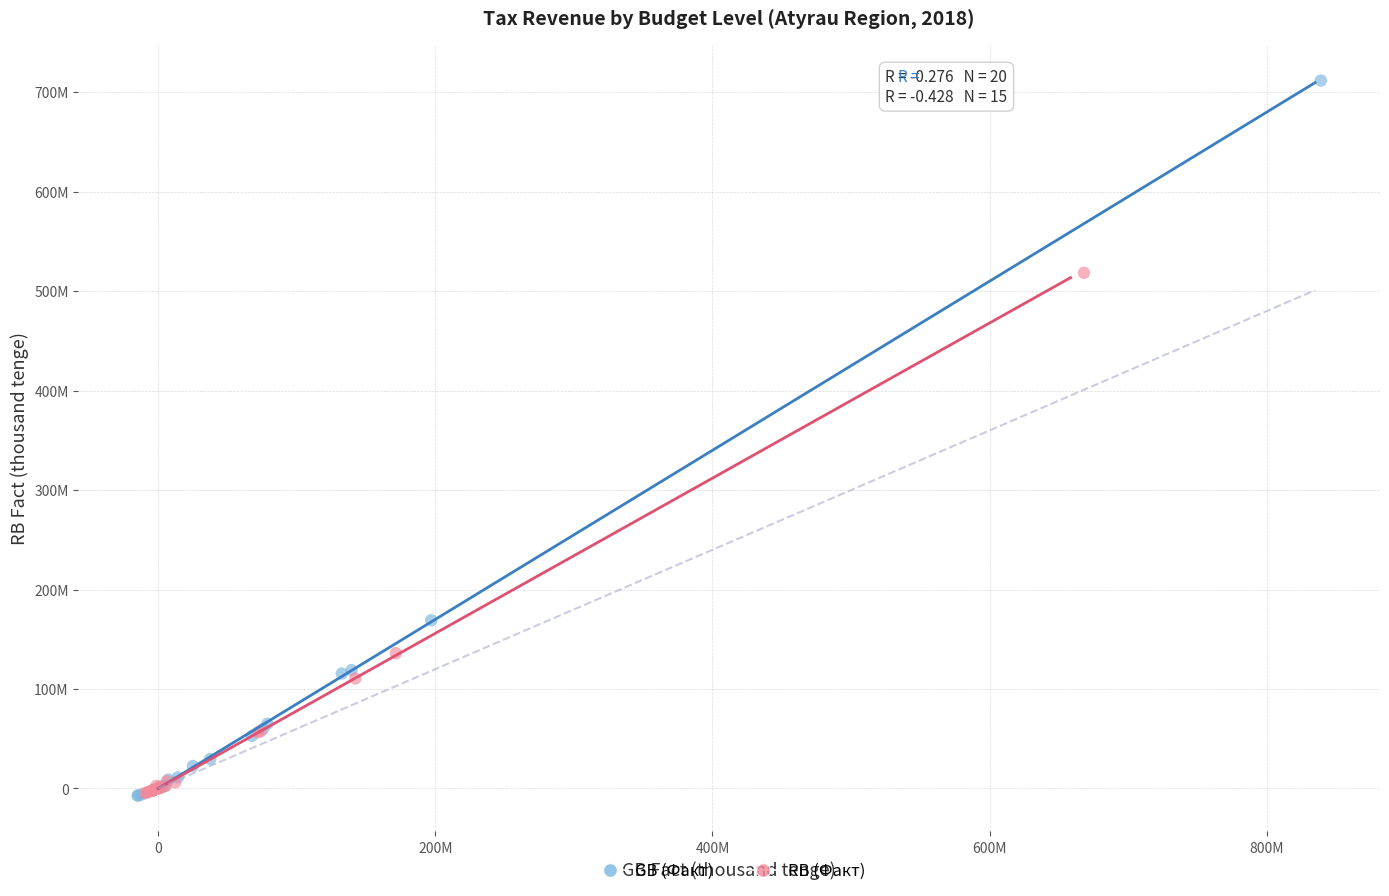

Which series has the largest Y range (max minus min)?

GB (Факт)